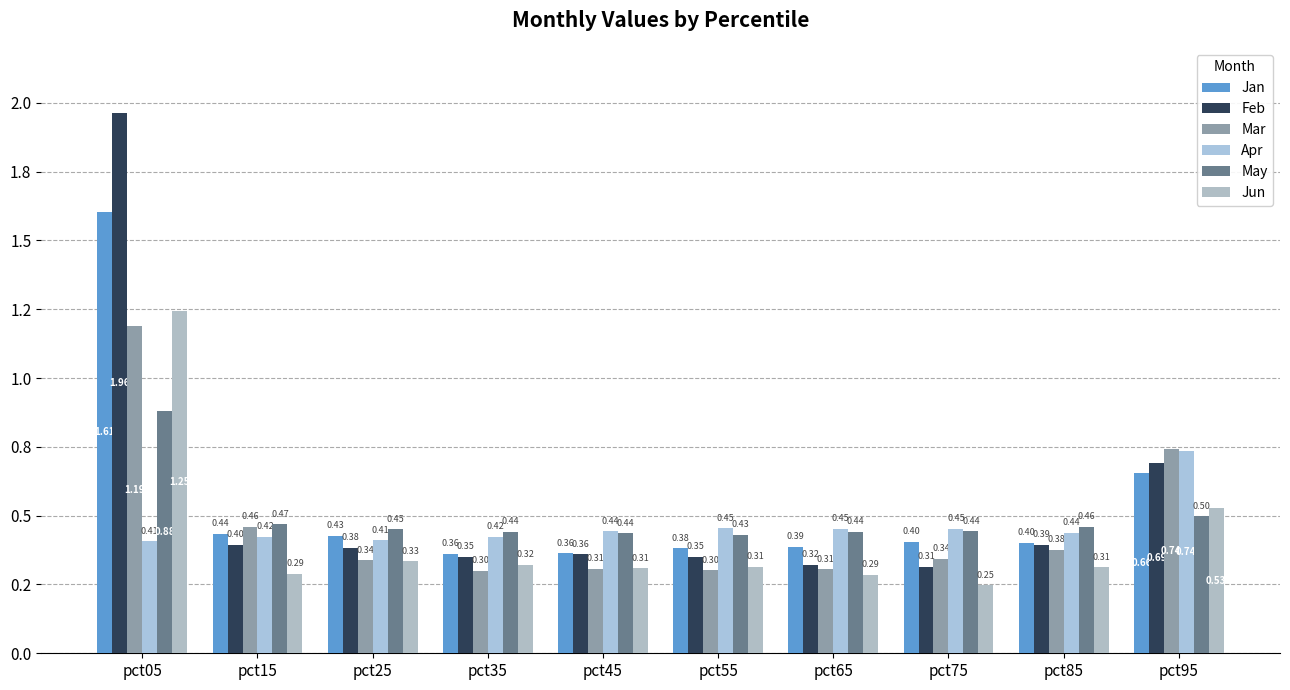

At which category does the chart reach its minimum across all series?

pct75